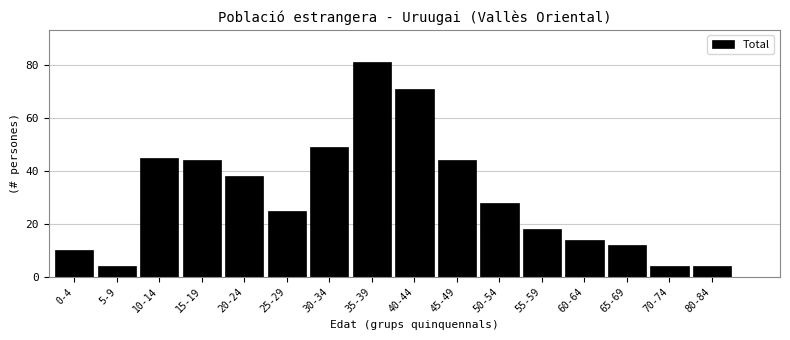

Reading left to right, extract all data points from this chart.

10	4	45	44	38	25	49	81	71	44	28	18	14	12	4	4